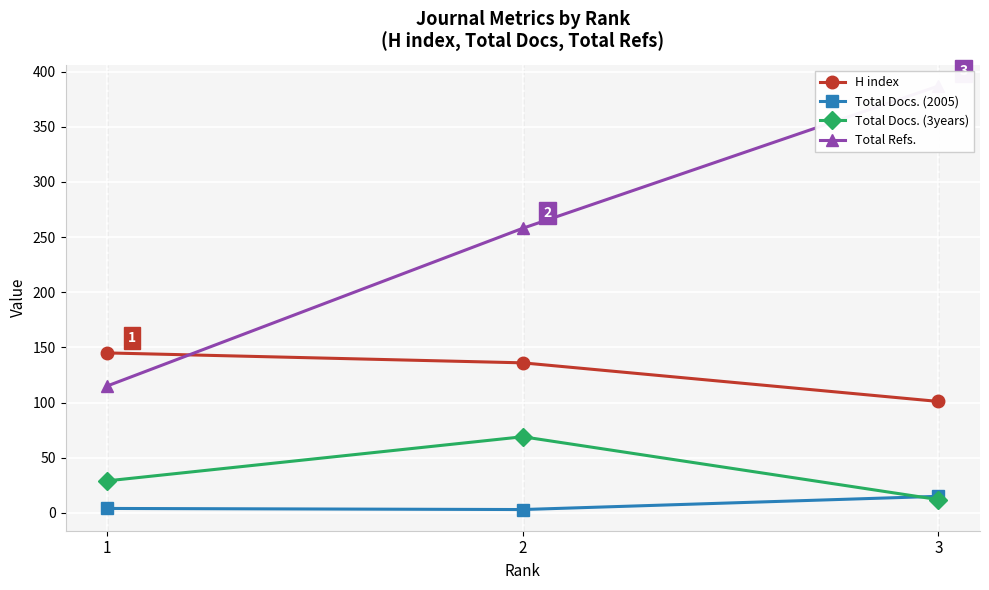

Which category has the lowest value in the H index series?

3